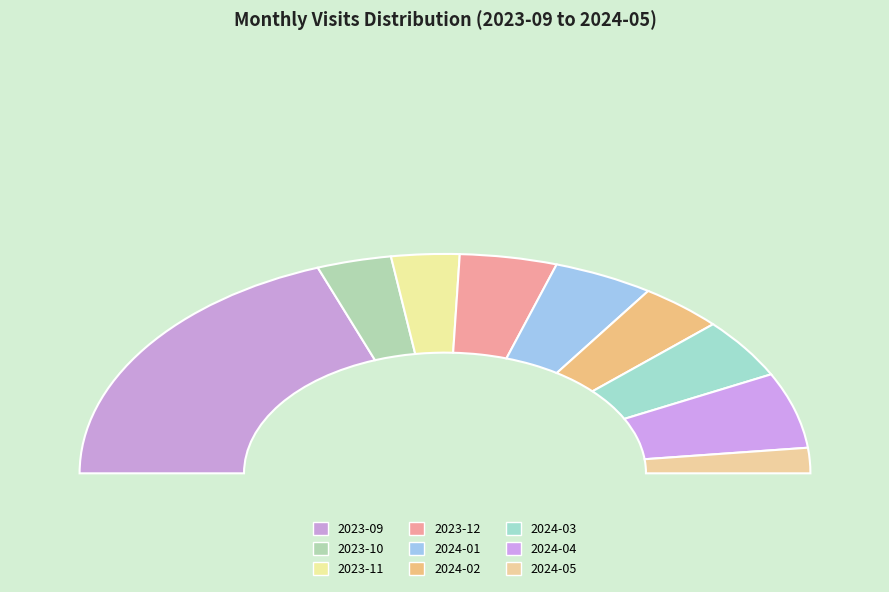

Between 2024-05 and 2024-04, which is larger?

2024-04